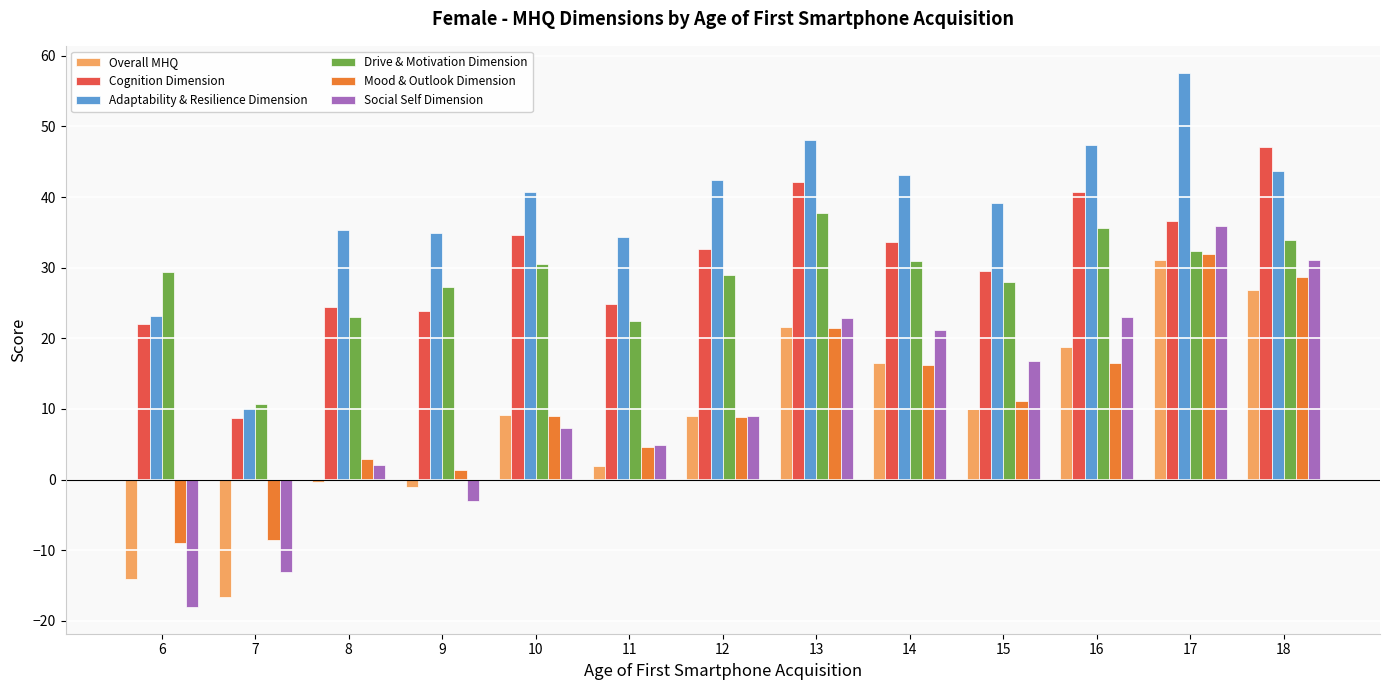

Between 9 and 18, which series saw the biggest shift?

Social Self Dimension